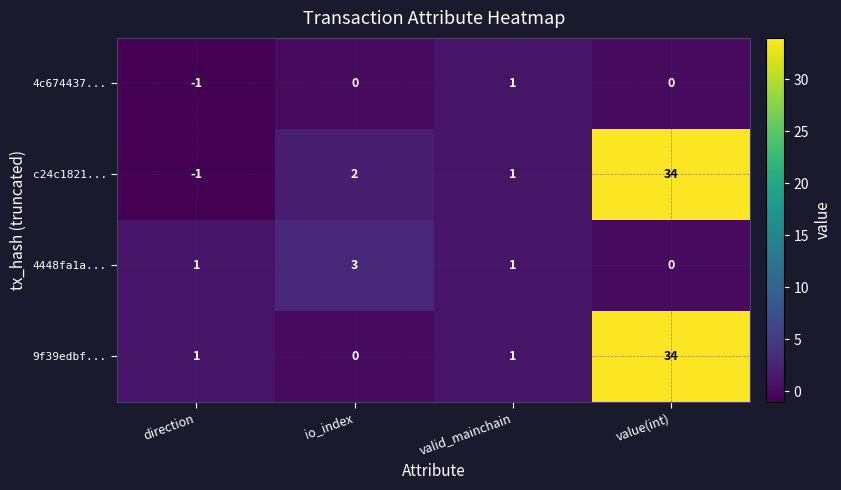

Which series has the widest spread of values?

c24c1821...